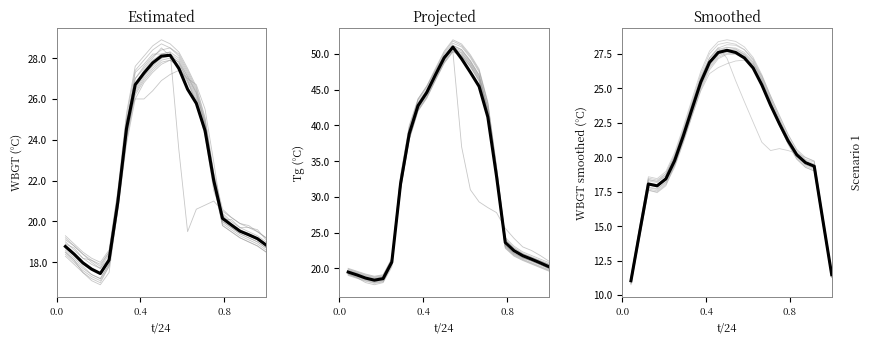

List the series in order of their overall mean, lowest first.

Individual, Mean